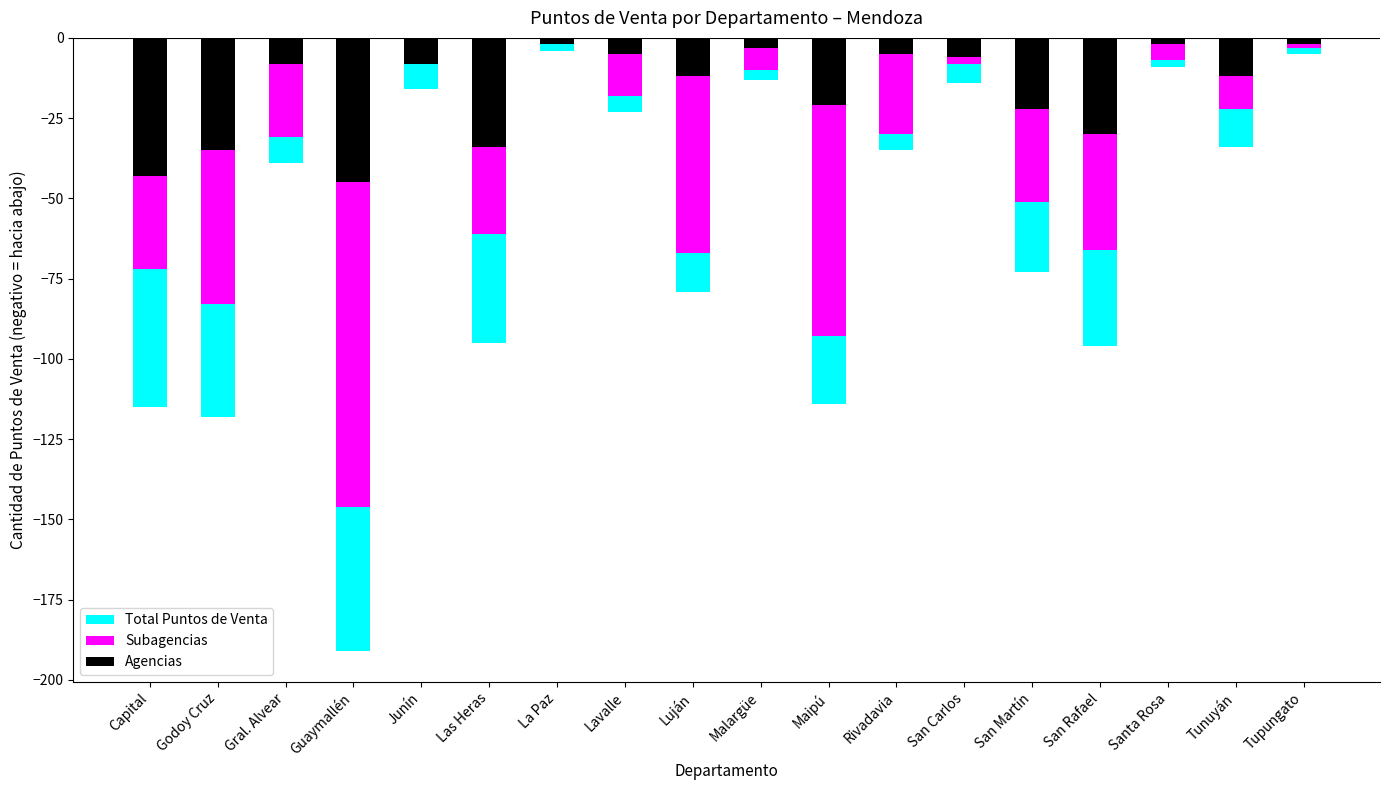

How many groups of bars are there?

18